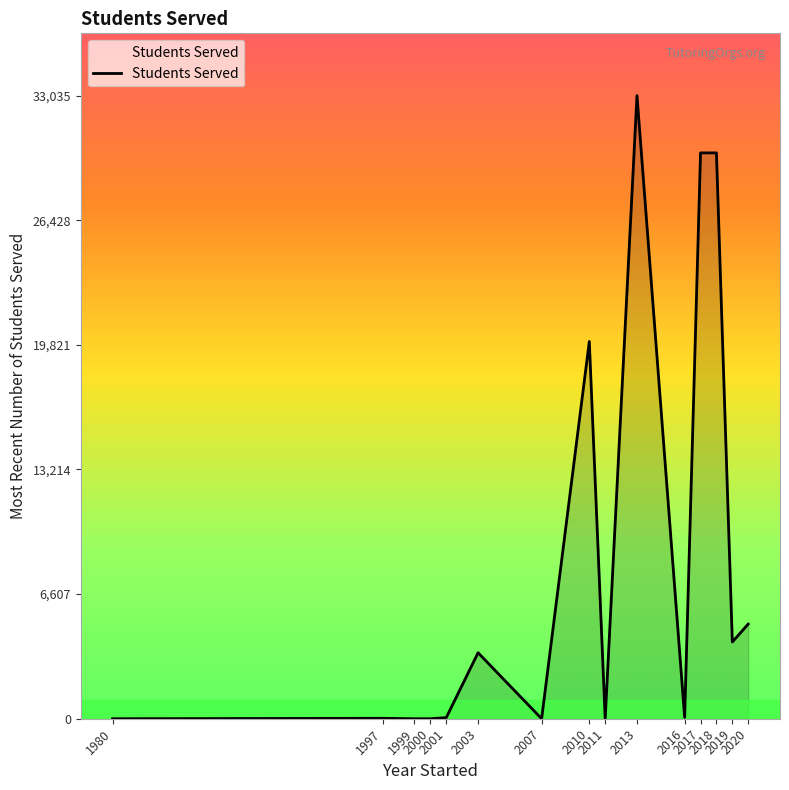

True or false: the data shows 0 at 1980.

True